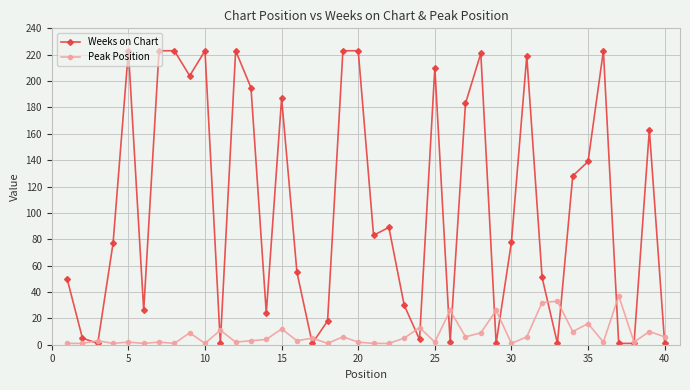

True or false: Weeks on Chart and Peak Position cross at least once.

True